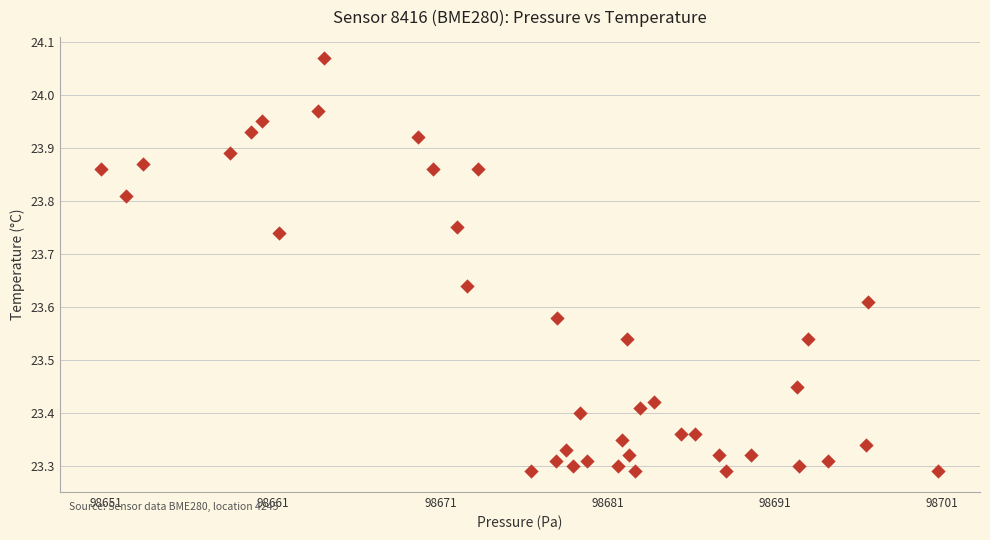

What is the range of X values (max minus min)?

50.1